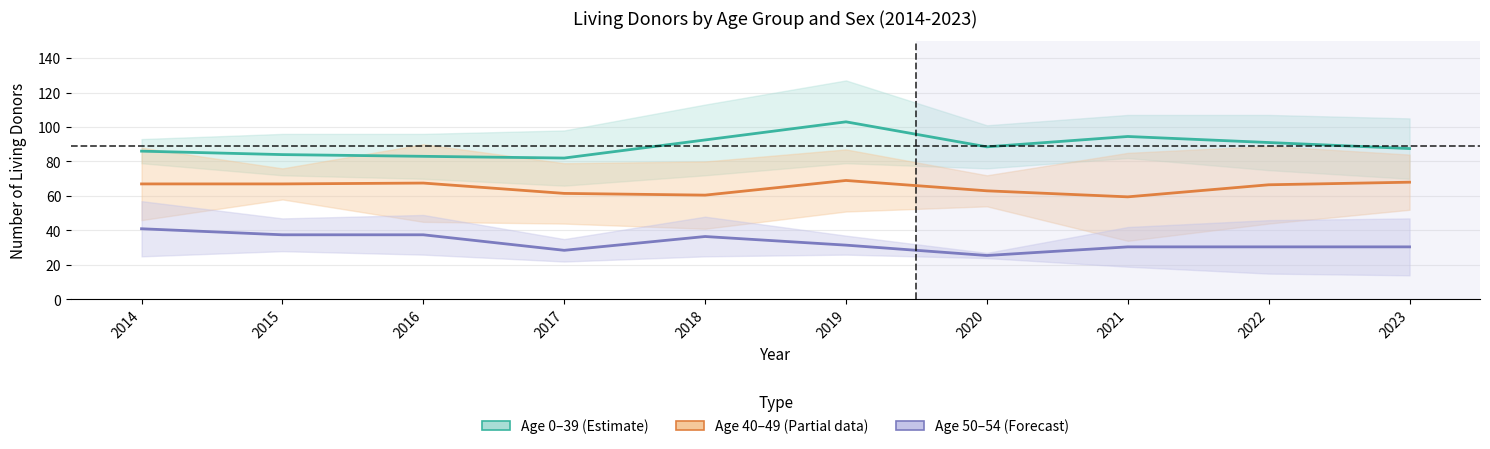

Reading right to left, transcribe all the data shown in this chart.

Age 0-39 centre: 2023=87.5	2022=91.0	2021=94.5	2020=88.5	2019=103.0	2018=92.5	2017=82.0	2016=83.0	2015=84.0	2014=86.0
Age 40-49 centre: 2023=68.0	2022=66.5	2021=59.5	2020=63.0	2019=69.0	2018=60.5	2017=61.5	2016=67.5	2015=67.0	2014=67.0
Age 50-54 centre: 2023=30.5	2022=30.5	2021=30.5	2020=25.5	2019=31.5	2018=36.5	2017=28.5	2016=37.5	2015=37.5	2014=41.0